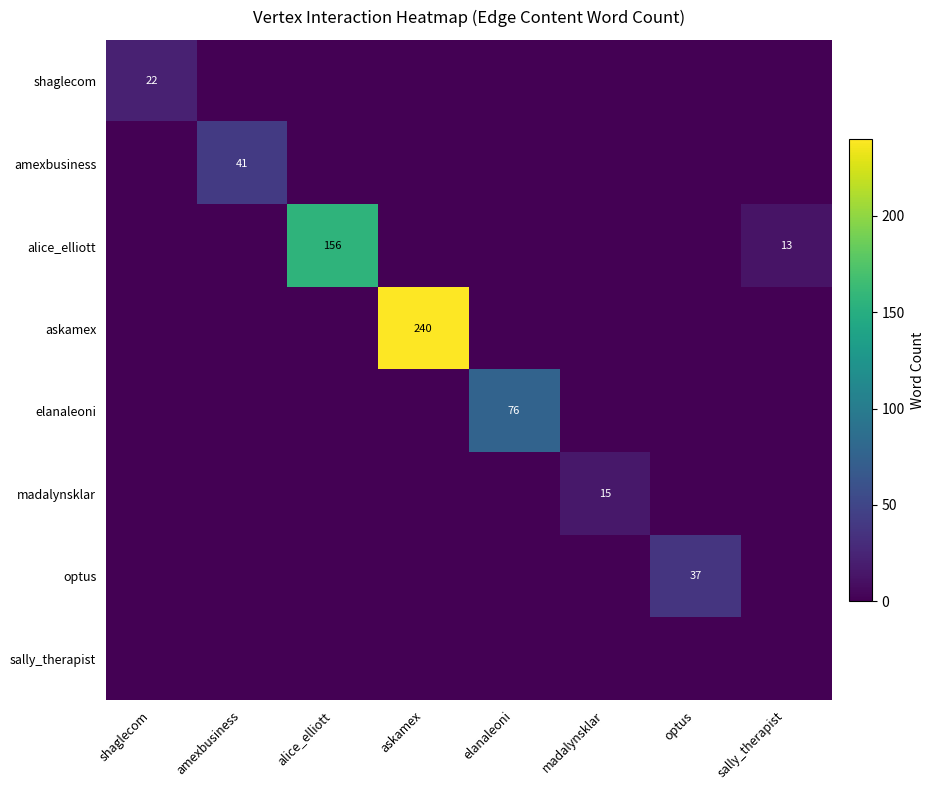

Which series has the largest total across all categories?

askamex